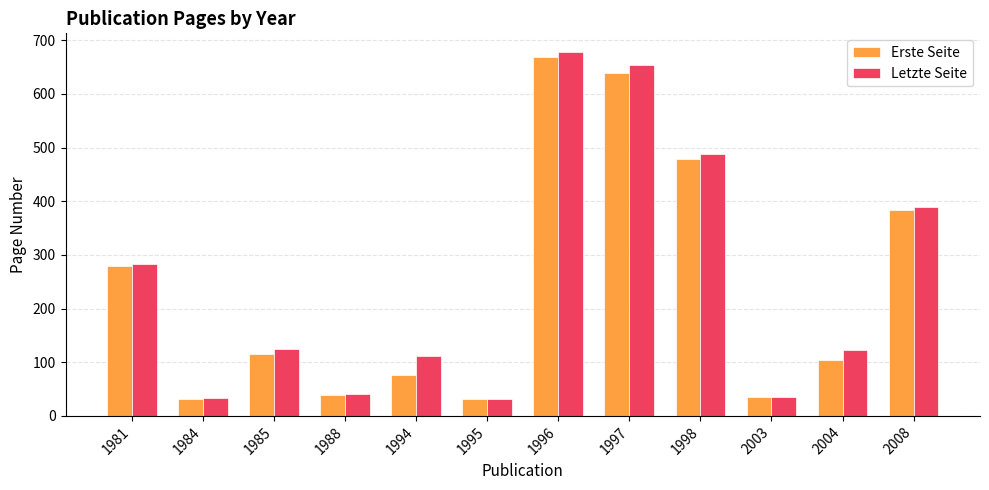

What is the value of the Letzte Seite bar at the 3rd from the left?

124